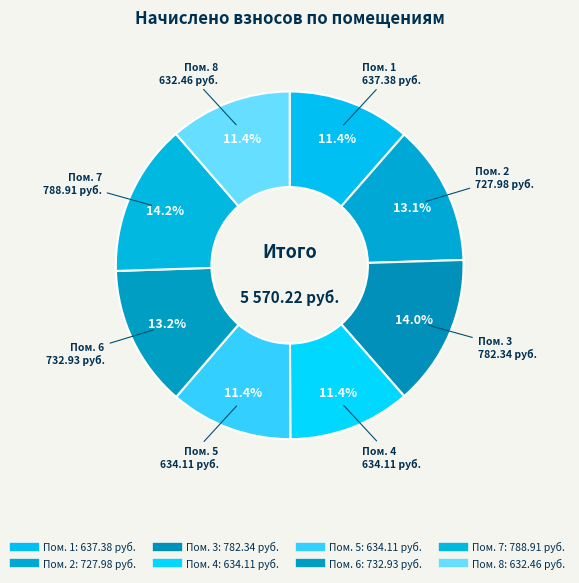

Rank the categories by value from lowest to highest.

8, 4, 5, 1, 2, 6, 3, 7